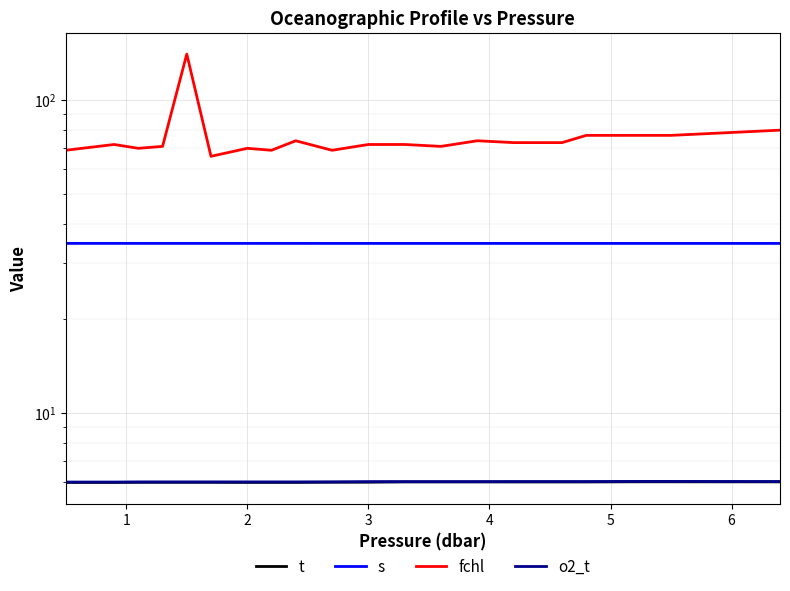

Does the chart display data point markers on the line(s)?

No